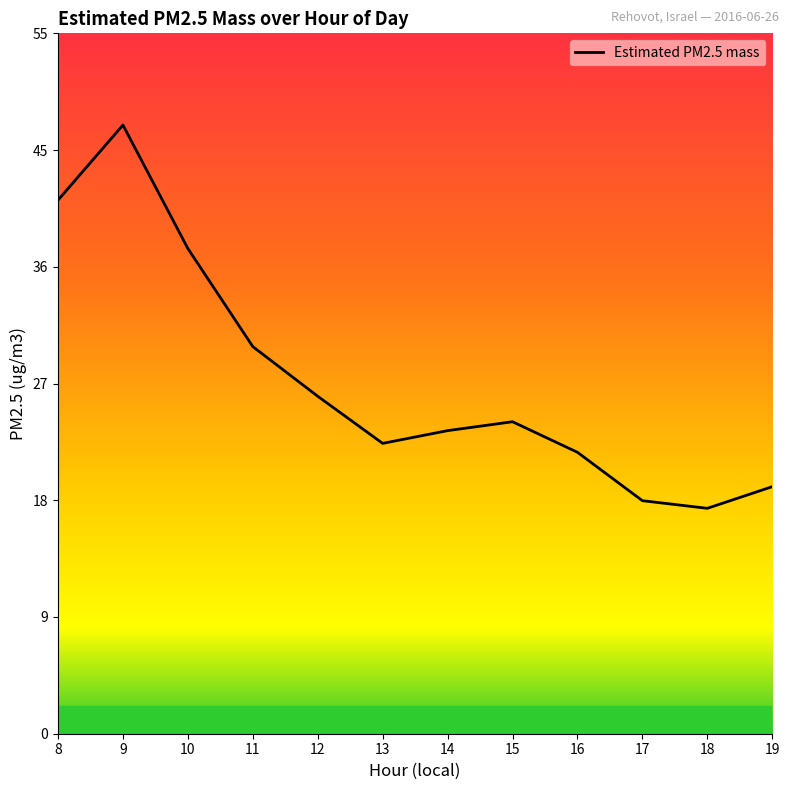

How many distinct data groups are displayed?

1